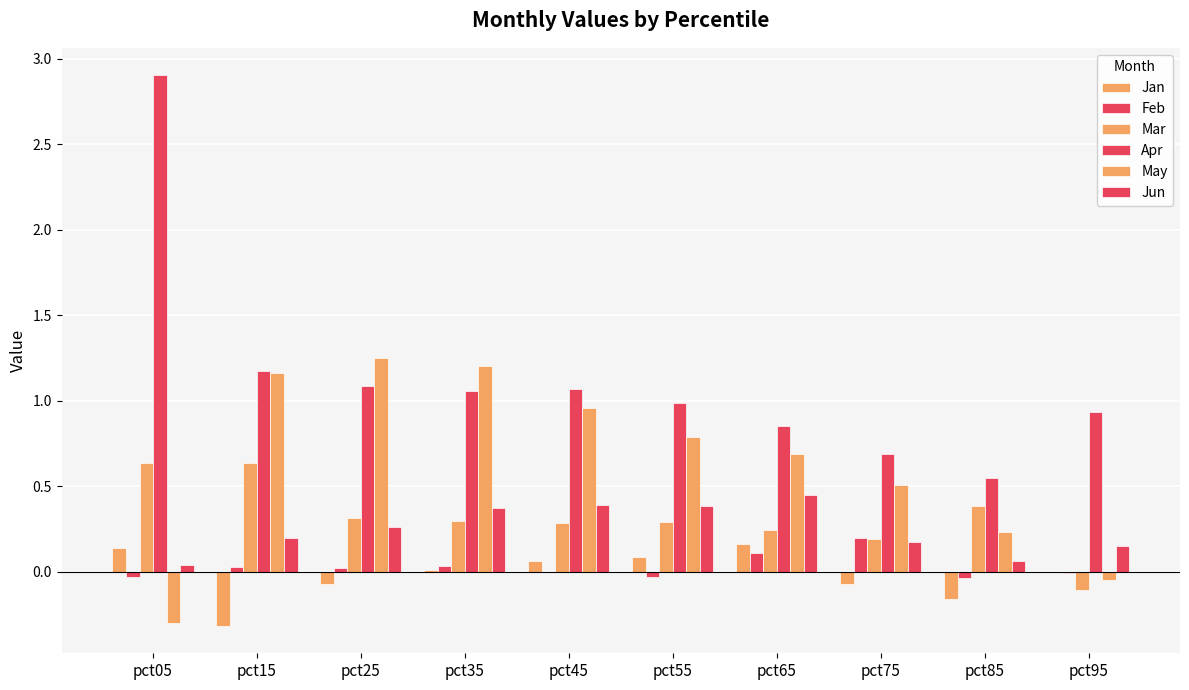

How many data points in May are above 0?

8